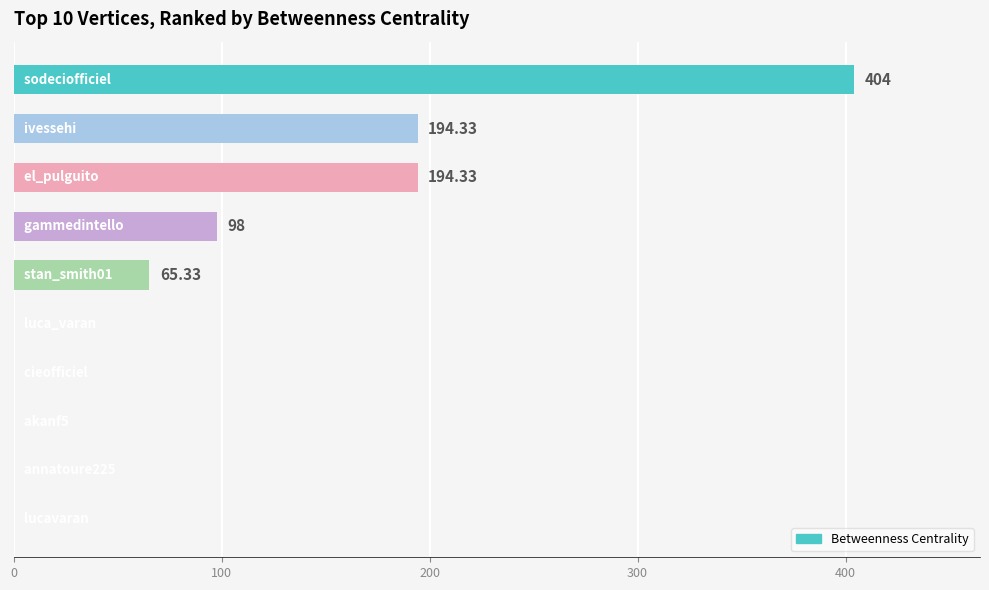

How many categories are shown in the chart?

10